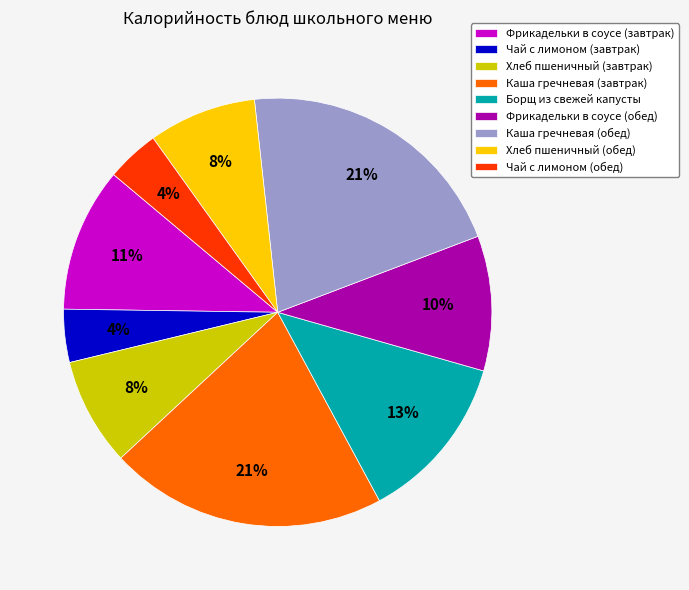

Between Борщ из свежей капусты and Каша гречневая (завтрак), which is larger?

Каша гречневая (завтрак)